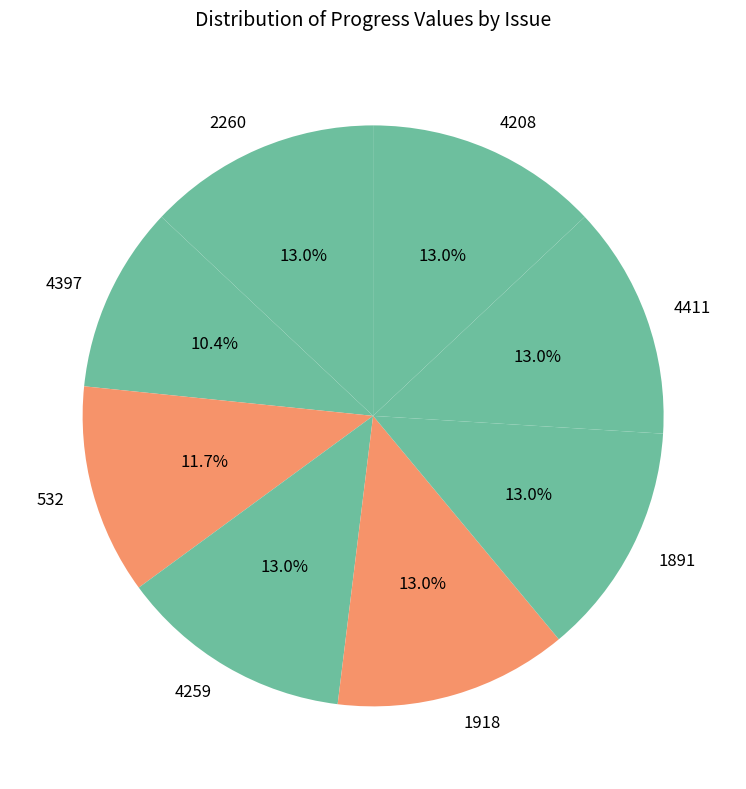

What is the ratio of the value at 1918 to the value at 2260?

1.0